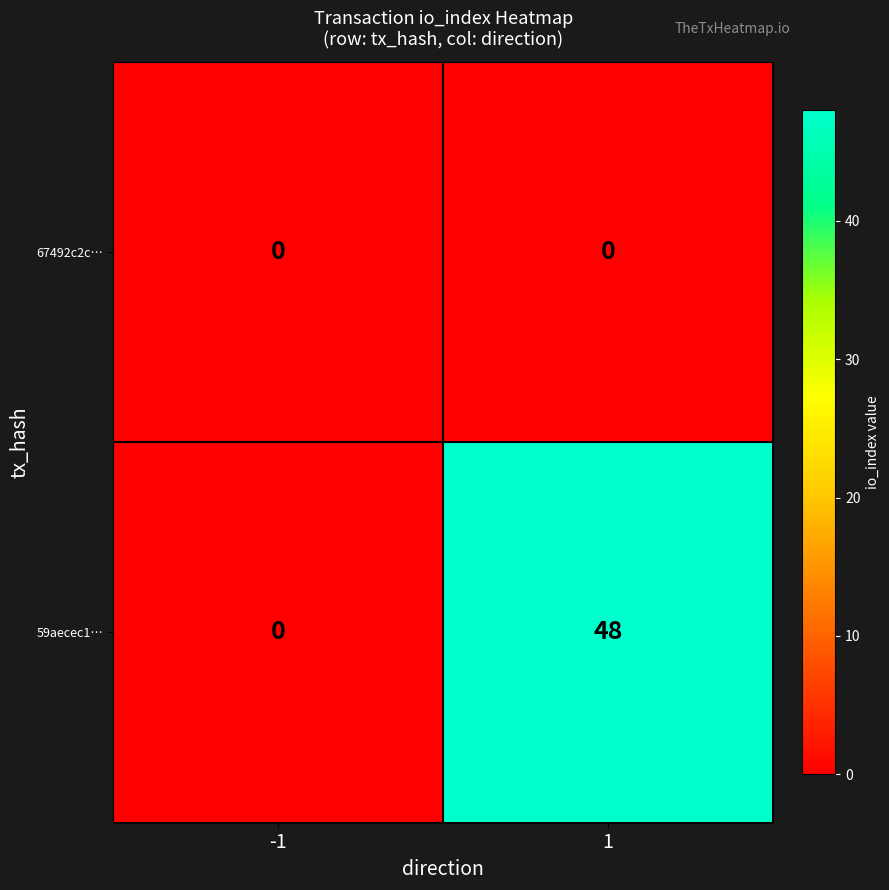

What is the maximum value shown in the chart?

48